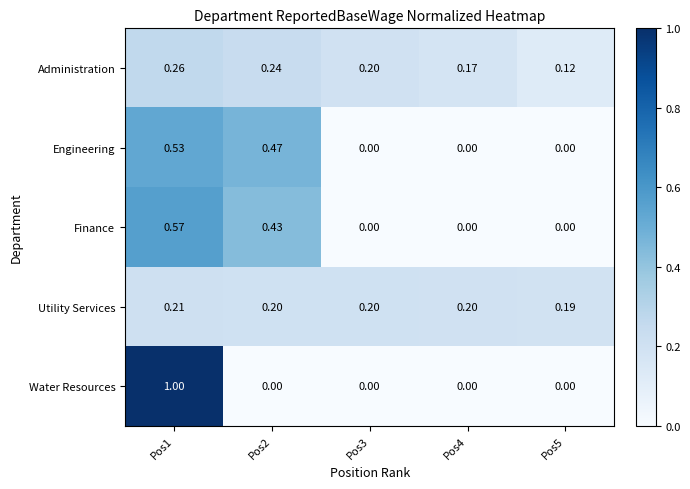

How many series are shown in this chart?

5